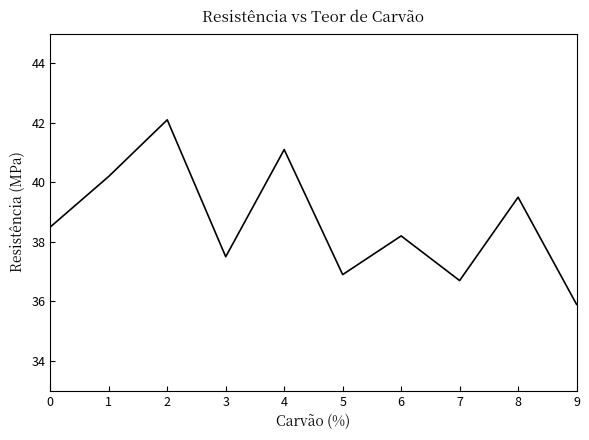

Which has a higher value, 4 or 9?

4